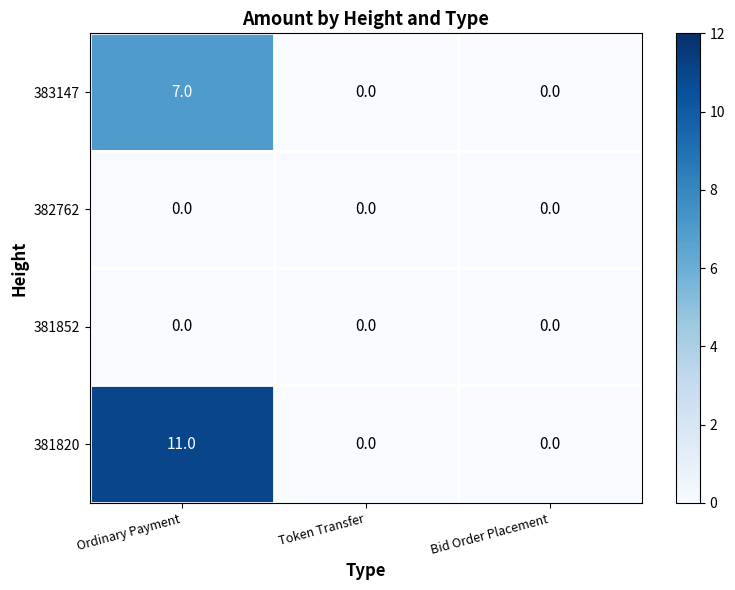

What is the greatest value displayed?

11